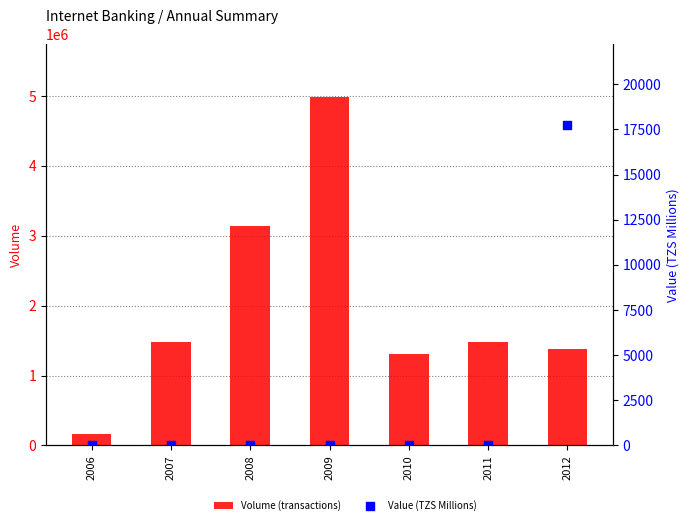

Which series has the largest total across all categories?

Volume (transactions)